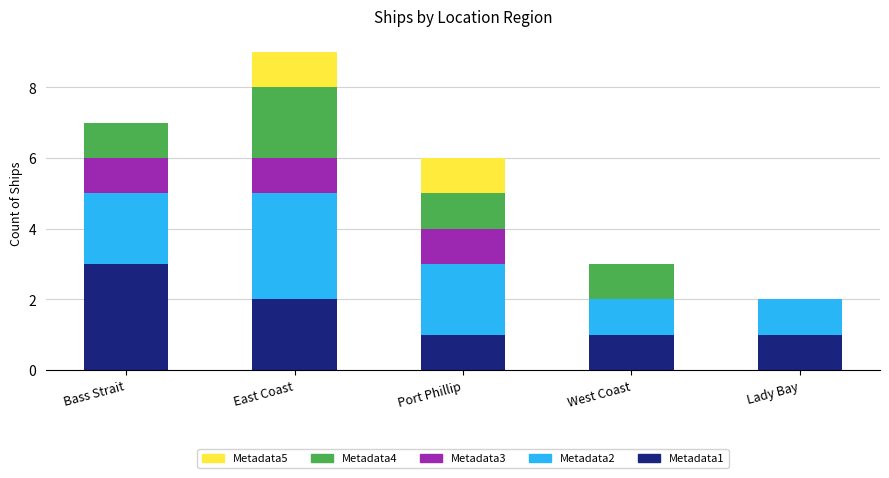

At which category is the sum across all series the highest?

East Coast